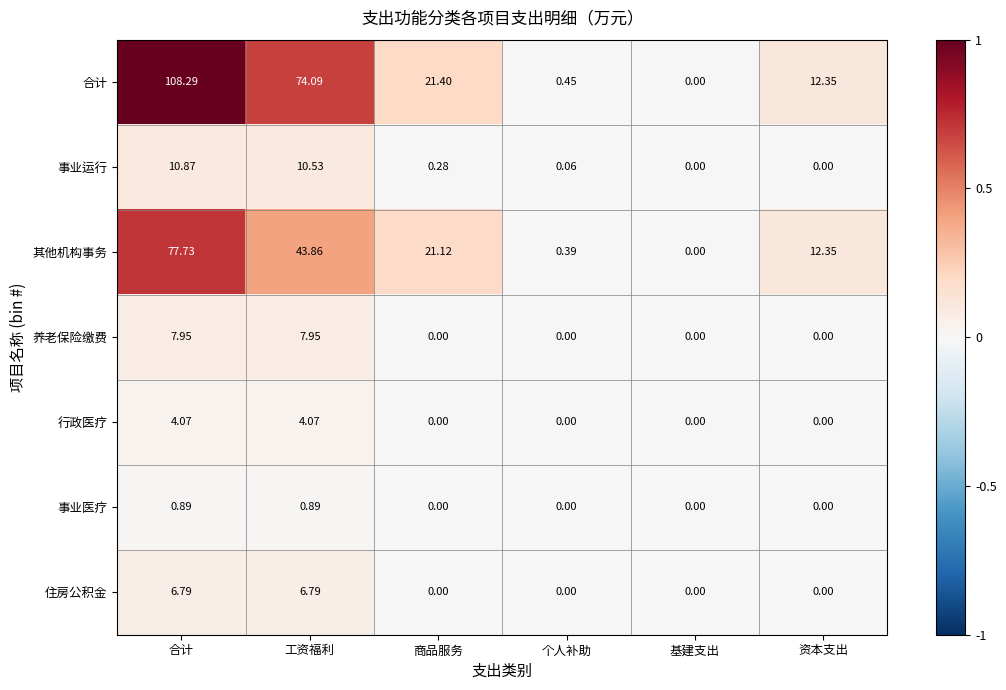

At which label does 合计 reach its peak?

合计